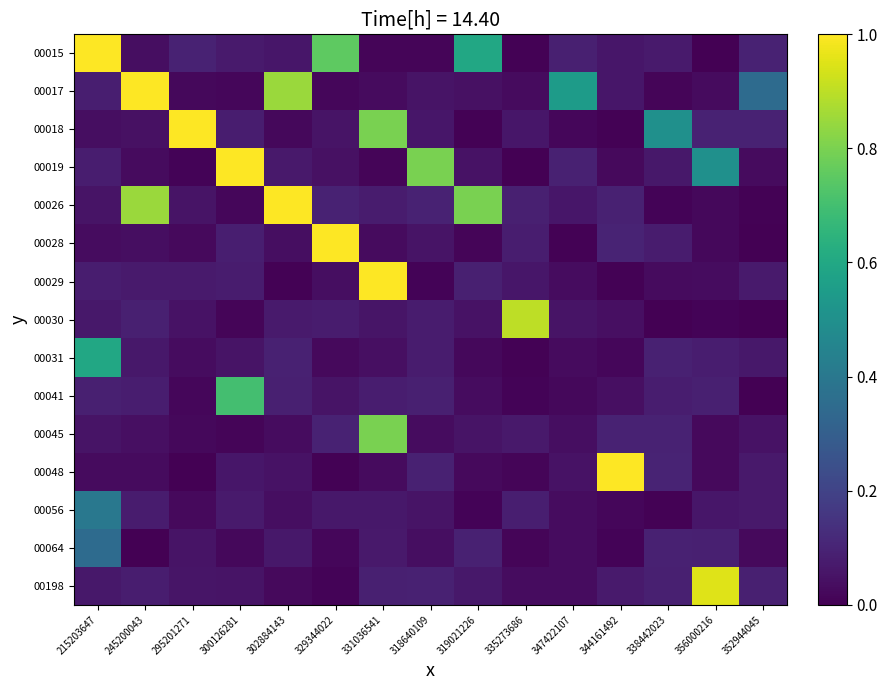

Reading left to right, extract all data points from this chart.

00015: 215203647=1.0	245200043=0.0	295201271=0.1	300126281=0.1	302884143=0.1	329344022=0.8	331036541=0.0	318640109=0.0	319021226=0.6	335273686=0.0	347422107=0.1	344161492=0.1	338442023=0.1	356000216=0.0	352944045=0.1
00017: 215203647=0.1	245200043=1.0	295201271=0.0	300126281=0.0	302884143=0.8	329344022=0.0	331036541=0.0	318640109=0.1	319021226=0.0	335273686=0.0	347422107=0.6	344161492=0.1	338442023=0.0	356000216=0.0	352944045=0.3
00018: 215203647=0.0	245200043=0.0	295201271=1.0	300126281=0.1	302884143=0.0	329344022=0.1	331036541=0.8	318640109=0.1	319021226=0.0	335273686=0.1	347422107=0.0	344161492=0.0	338442023=0.5	356000216=0.1	352944045=0.1
00019: 215203647=0.1	245200043=0.0	295201271=0.0	300126281=1.0	302884143=0.1	329344022=0.0	331036541=0.0	318640109=0.8	319021226=0.0	335273686=0.0	347422107=0.1	344161492=0.0	338442023=0.1	356000216=0.5	352944045=0.0
00026: 215203647=0.1	245200043=0.8	295201271=0.1	300126281=0.0	302884143=1.0	329344022=0.1	331036541=0.1	318640109=0.1	319021226=0.8	335273686=0.1	347422107=0.1	344161492=0.1	338442023=0.0	356000216=0.0	352944045=0.0
00028: 215203647=0.0	245200043=0.0	295201271=0.0	300126281=0.1	302884143=0.0	329344022=1.0	331036541=0.0	318640109=0.1	319021226=0.0	335273686=0.1	347422107=0.0	344161492=0.1	338442023=0.1	356000216=0.0	352944045=0.0
00029: 215203647=0.1	245200043=0.1	295201271=0.1	300126281=0.1	302884143=0.0	329344022=0.0	331036541=1.0	318640109=0.0	319021226=0.1	335273686=0.1	347422107=0.0	344161492=0.0	338442023=0.0	356000216=0.0	352944045=0.1
00030: 215203647=0.1	245200043=0.1	295201271=0.0	300126281=0.0	302884143=0.1	329344022=0.1	331036541=0.1	318640109=0.1	319021226=0.0	335273686=0.9	347422107=0.1	344161492=0.0	338442023=0.0	356000216=0.0	352944045=0.0
00031: 215203647=0.6	245200043=0.1	295201271=0.0	300126281=0.1	302884143=0.1	329344022=0.0	331036541=0.0	318640109=0.1	319021226=0.0	335273686=0.0	347422107=0.0	344161492=0.0	338442023=0.1	356000216=0.1	352944045=0.1
00041: 215203647=0.1	245200043=0.1	295201271=0.0	300126281=0.7	302884143=0.1	329344022=0.1	331036541=0.1	318640109=0.1	319021226=0.0	335273686=0.0	347422107=0.0	344161492=0.0	338442023=0.1	356000216=0.1	352944045=0.0
00045: 215203647=0.1	245200043=0.0	295201271=0.0	300126281=0.0	302884143=0.0	329344022=0.1	331036541=0.8	318640109=0.0	319021226=0.1	335273686=0.1	347422107=0.0	344161492=0.1	338442023=0.1	356000216=0.0	352944045=0.0
00048: 215203647=0.0	245200043=0.0	295201271=0.0	300126281=0.1	302884143=0.1	329344022=0.0	331036541=0.0	318640109=0.1	319021226=0.0	335273686=0.0	347422107=0.0	344161492=1.0	338442023=0.1	356000216=0.0	352944045=0.1
00056: 215203647=0.4	245200043=0.1	295201271=0.0	300126281=0.1	302884143=0.0	329344022=0.1	331036541=0.1	318640109=0.1	319021226=0.0	335273686=0.1	347422107=0.0	344161492=0.0	338442023=0.0	356000216=0.1	352944045=0.1
00064: 215203647=0.3	245200043=0.0	295201271=0.1	300126281=0.0	302884143=0.1	329344022=0.0	331036541=0.1	318640109=0.0	319021226=0.1	335273686=0.0	347422107=0.0	344161492=0.0	338442023=0.1	356000216=0.1	352944045=0.0
00198: 215203647=0.1	245200043=0.1	295201271=0.1	300126281=0.1	302884143=0.0	329344022=0.0	331036541=0.1	318640109=0.1	319021226=0.1	335273686=0.0	347422107=0.0	344161492=0.1	338442023=0.1	356000216=0.9	352944045=0.1